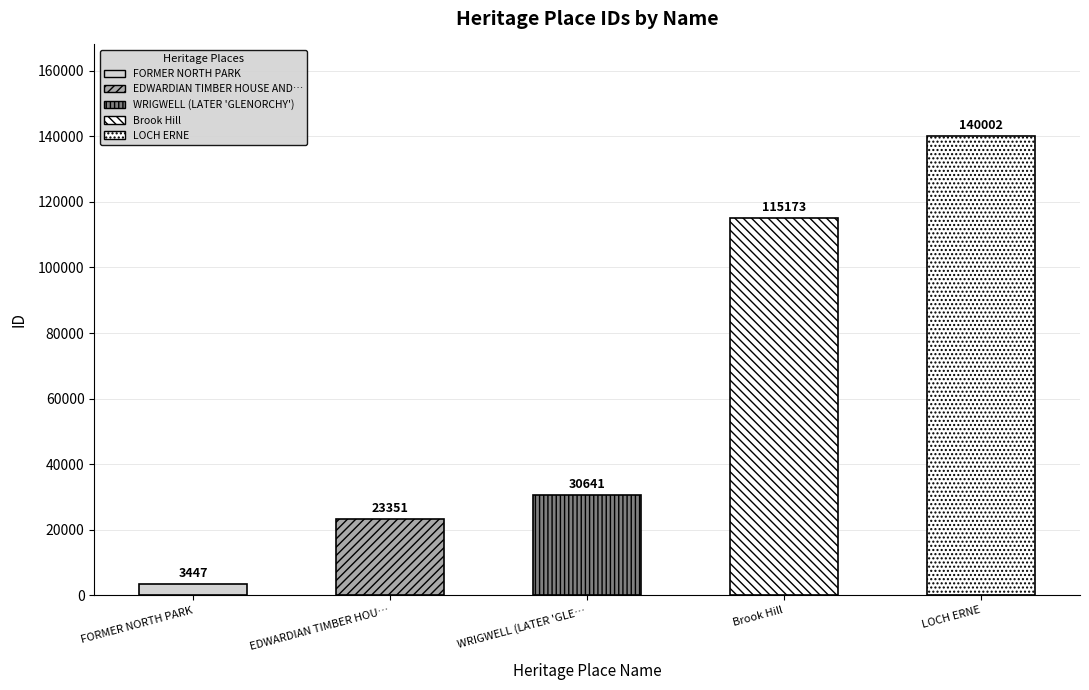

What is the value of the 2nd bar from the left?

23351